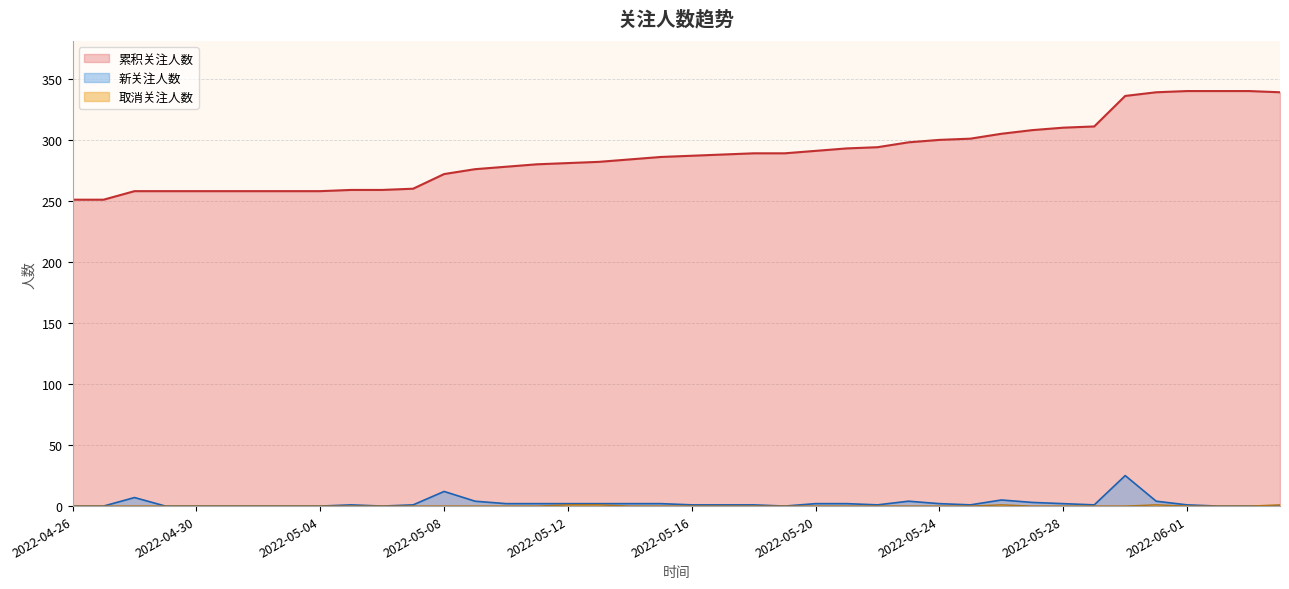

What is the total value across all series at 2022-05-29?

312